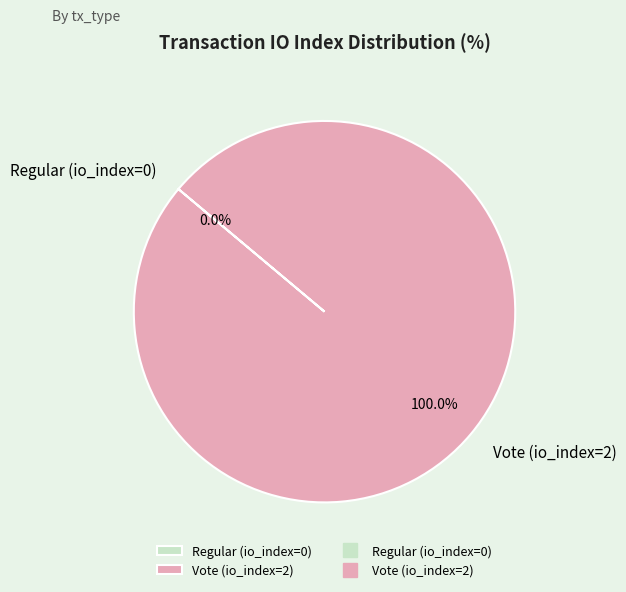

How many slices are in this pie chart?

2